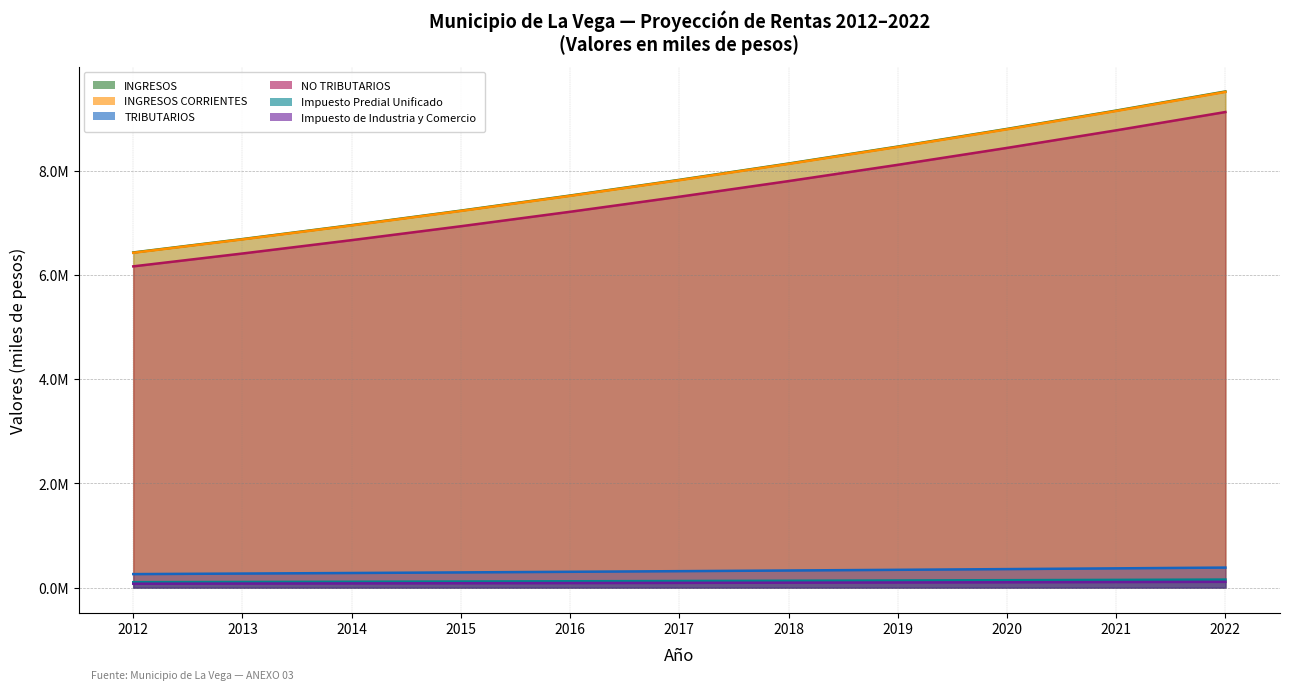

What is the smallest value displayed?

76040.8